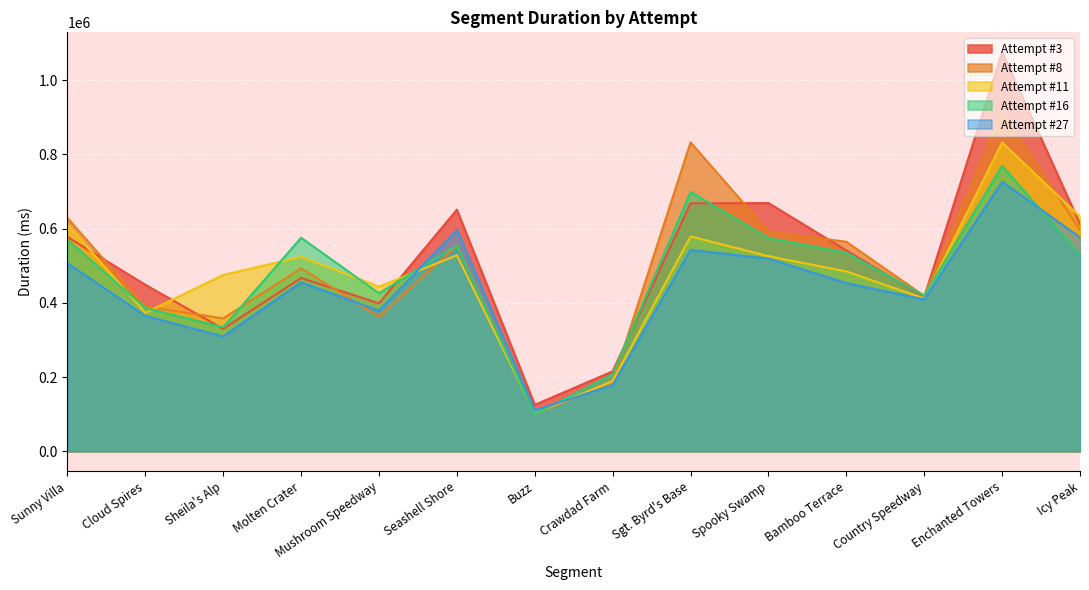

Does the chart display data point markers on the line(s)?

No